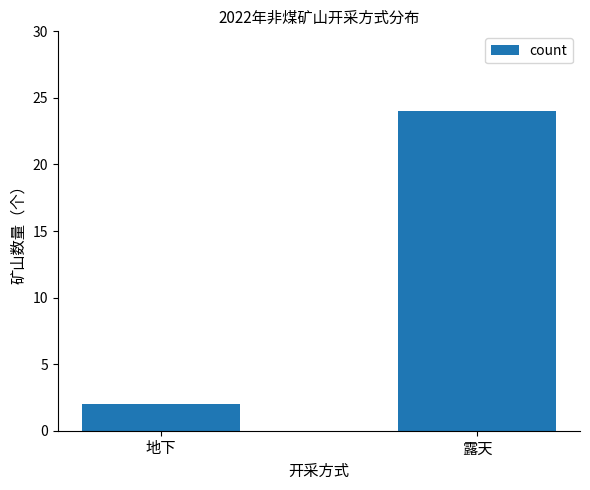

Reading left to right, extract all data points from this chart.

地下=2	露天=24